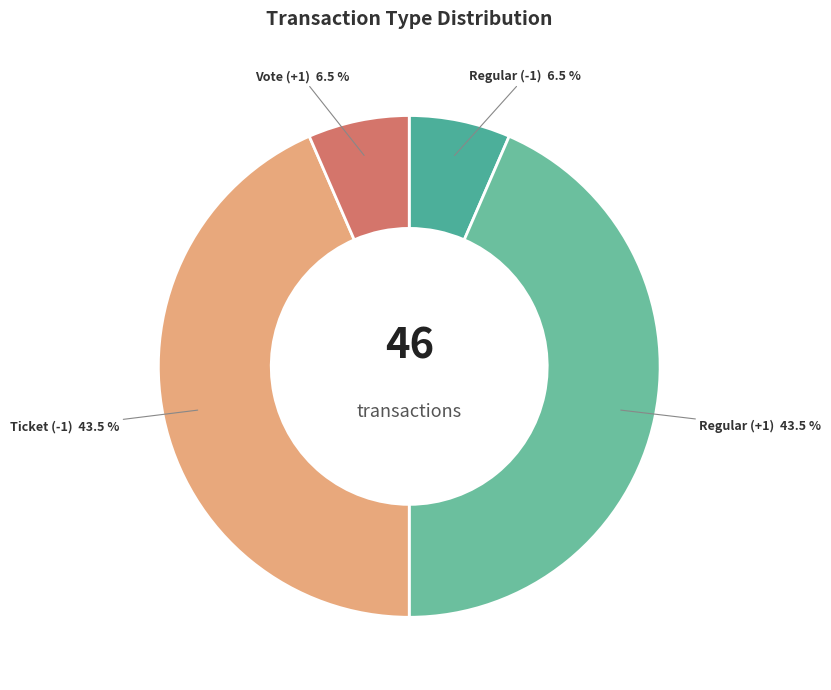

To the nearest percent, what is the difference between the largest and smallest slice percentages?

37%